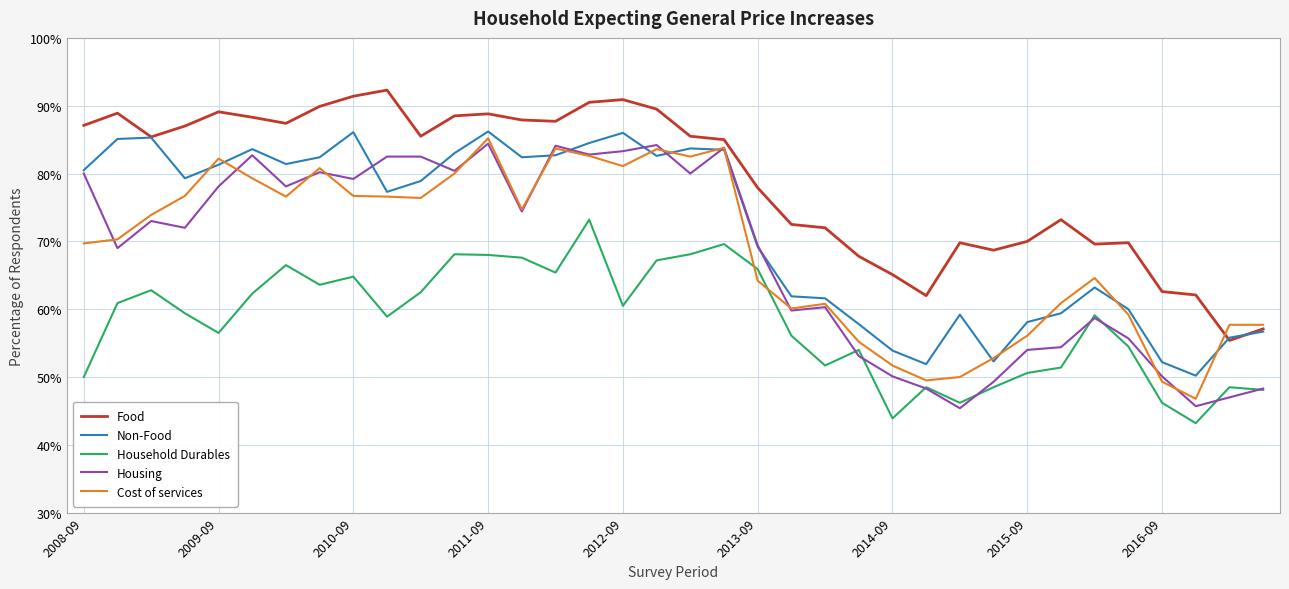

What is the greatest value displayed?

92.3